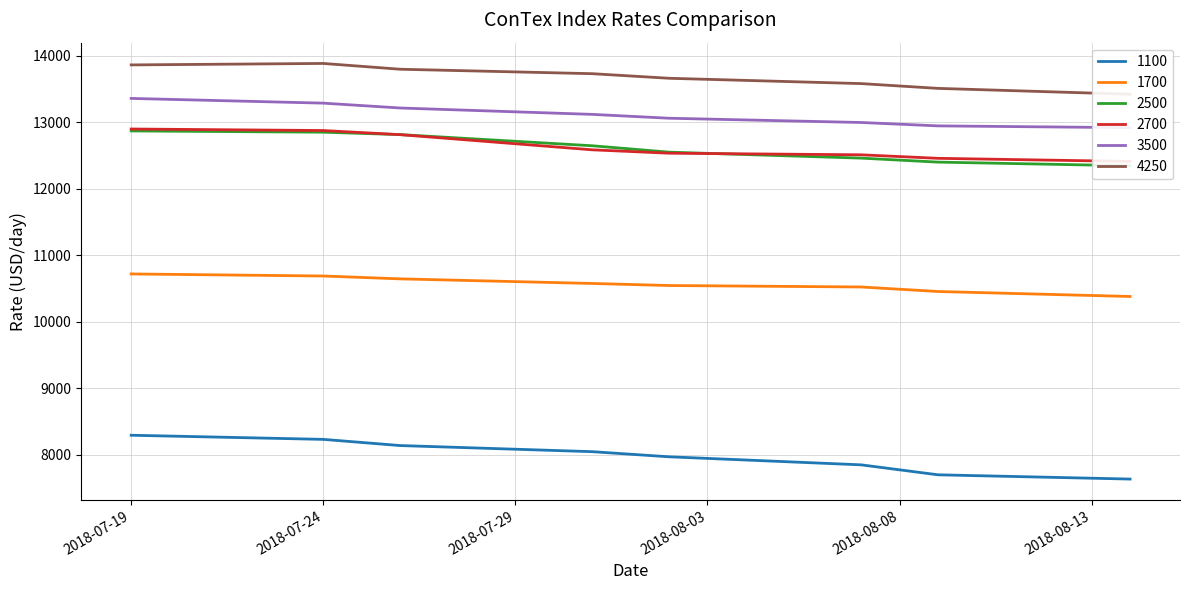

Reading left to right, extract all data points from this chart.

1100: 8292	8230	8137	8045	7968	7847	7697	7633
1700: 10718	10687	10644	10575	10544	10522	10454	10379
2500: 12869	12850	12814	12646	12550	12460	12400	12345
2700: 12898	12875	12813	12585	12534	12510	12457	12410
3500: 13358	13287	13214	13118	13060	12996	12945	12918
4250: 13862	13884	13797	13730	13661	13581	13509	13421